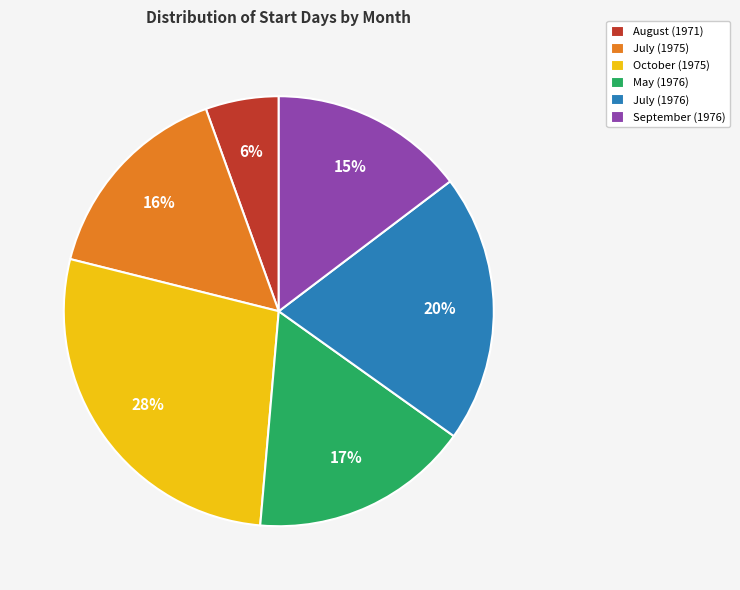

To the nearest percent, what is the difference between the largest and smallest slice percentages?

22%